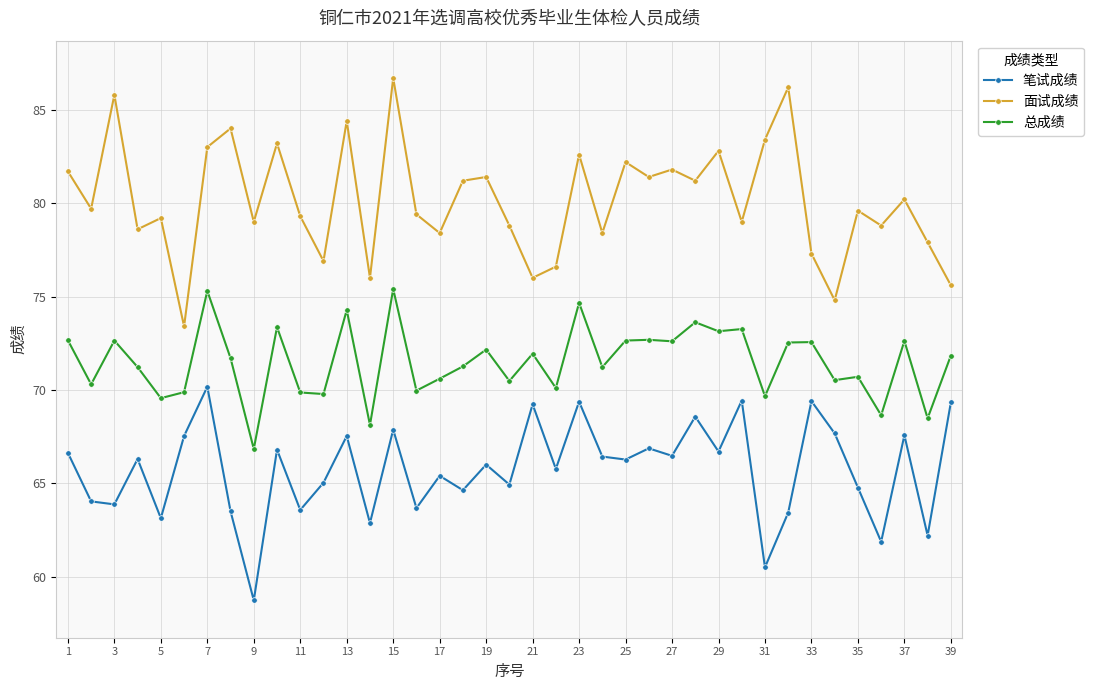

What is the average value of the 总成绩 series?

71.5